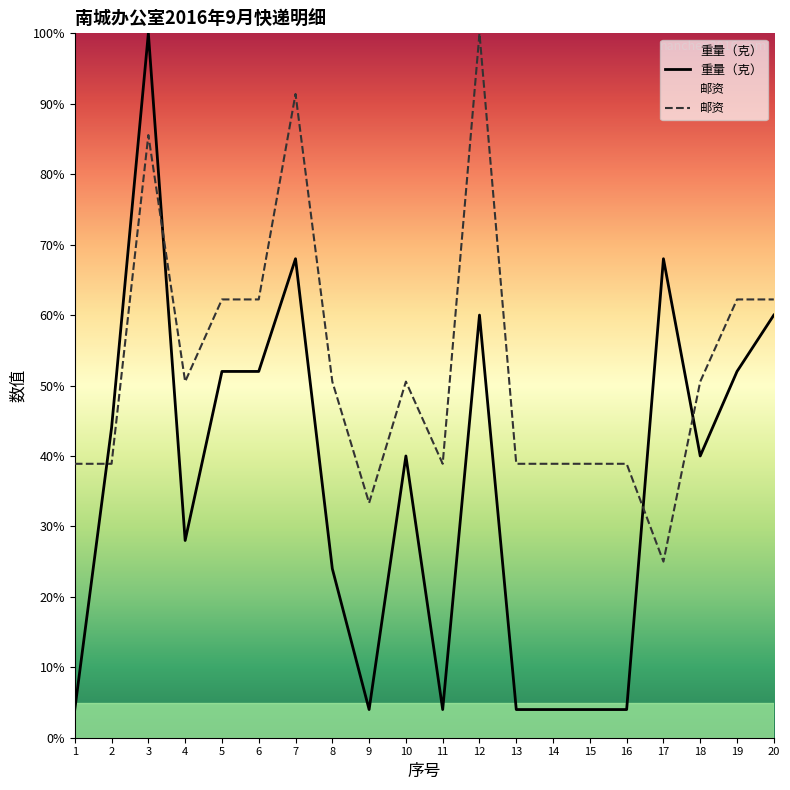

How many intersections are there between 邮资 and 重量（克）?

4